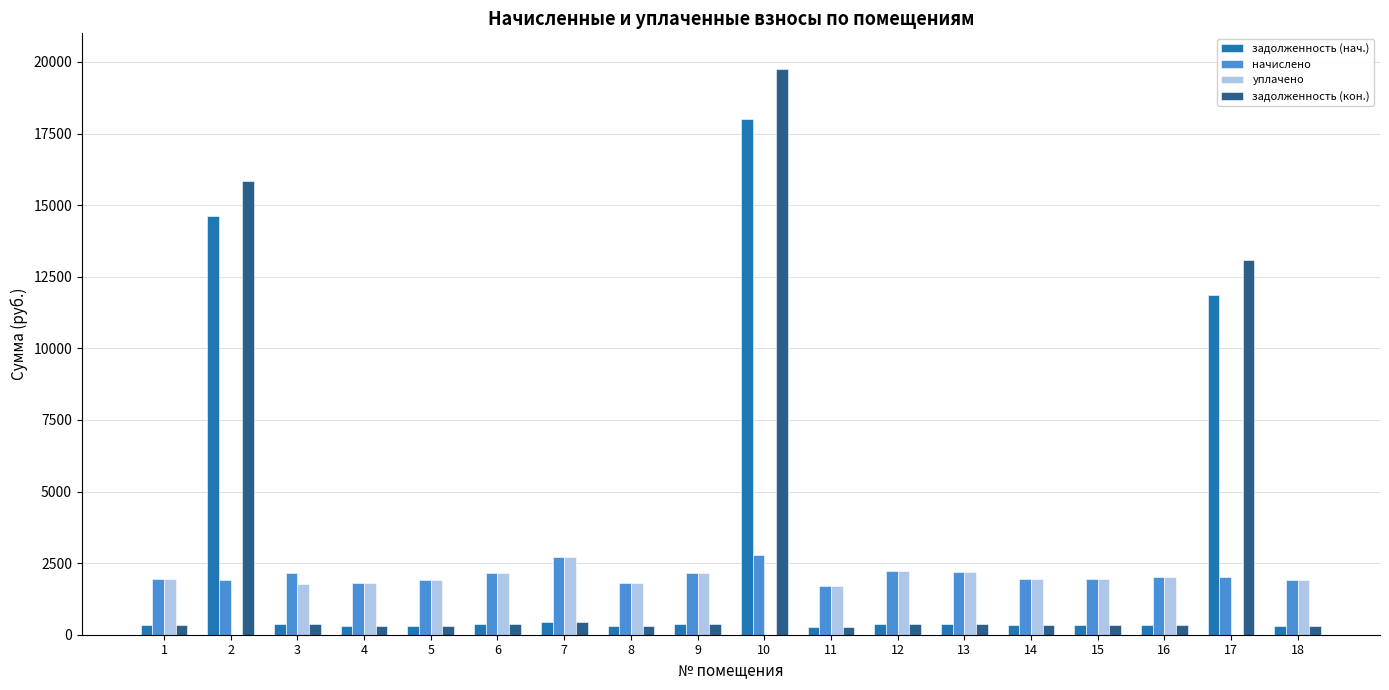

At which label does уплачено first exceed 1952?

1